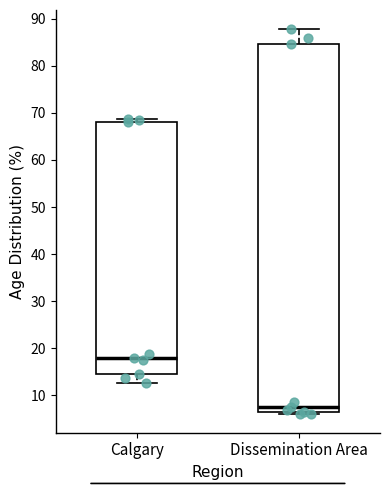

Where does the median line of the box for Dissemination Area sit on the y-axis? The values are not printed on the chart, so give them approximately, as read against the axis.

8